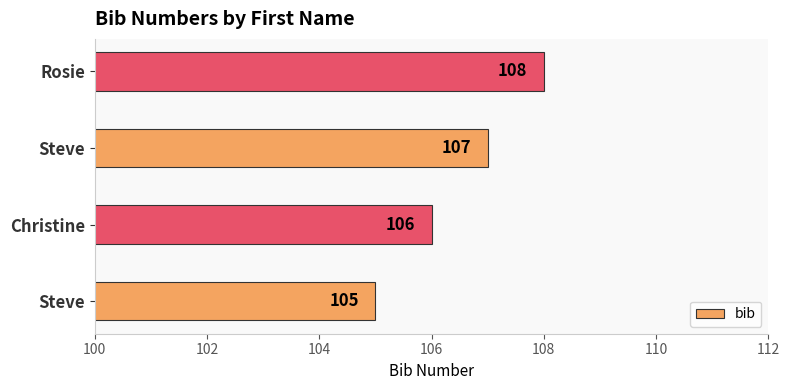

Are the bars horizontal?

Yes